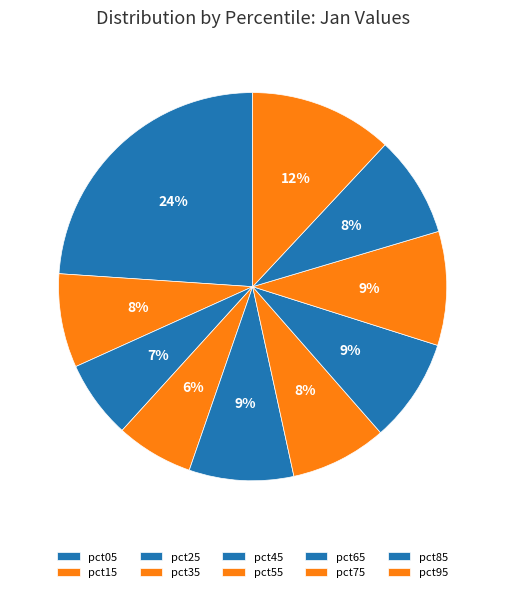

How many slices are in this pie chart?

10